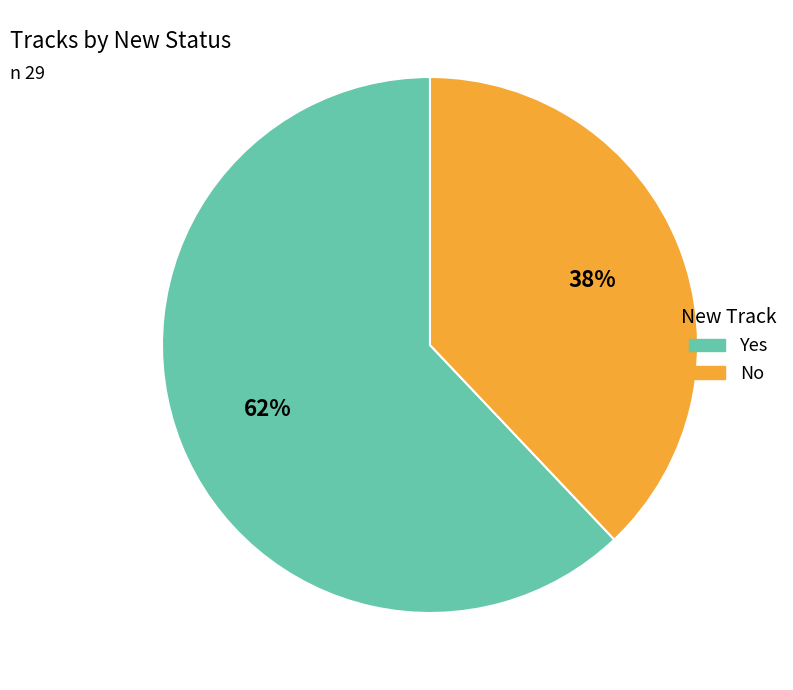

Combined, do No and Yes account for over 50%?

Yes